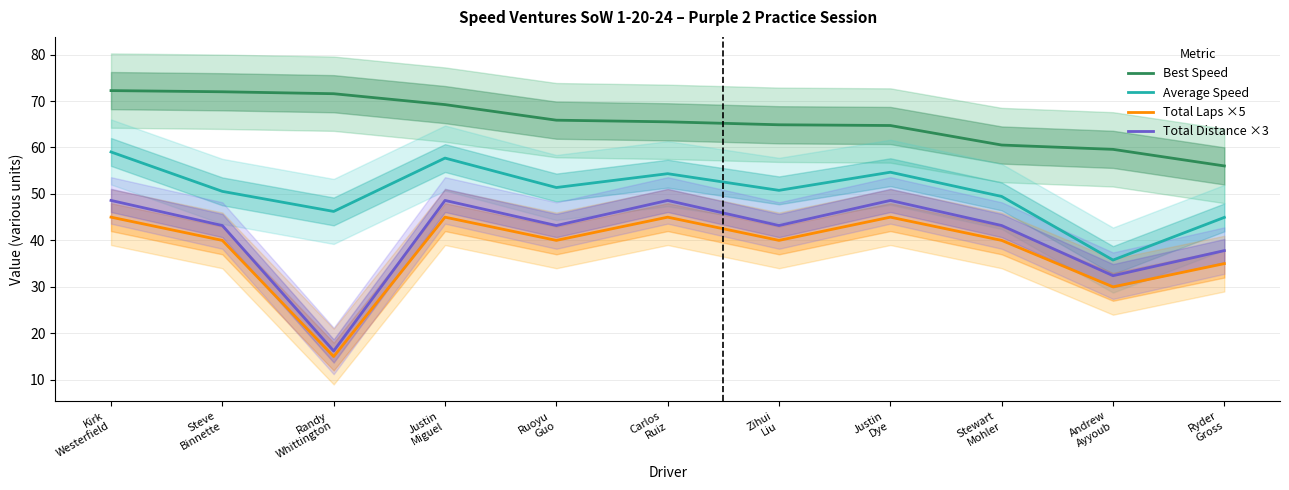

Which series has the largest range (max minus min)?

Total Distance ×3